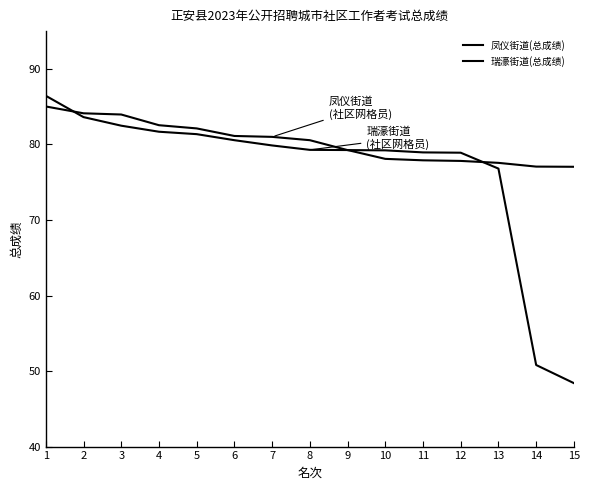

At how many categories does at least one series exceed 85?

1